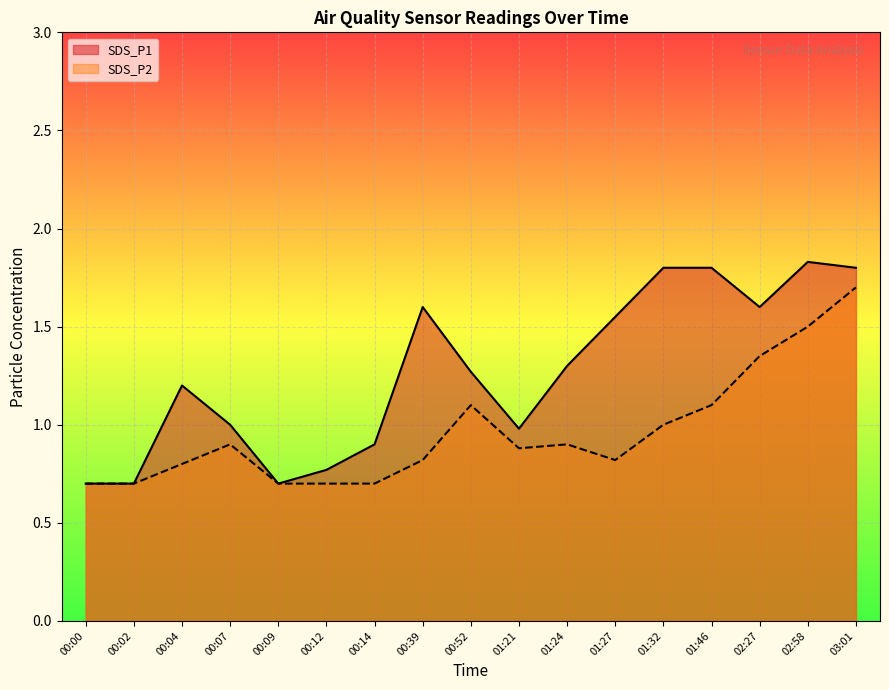

True or false: SDS_P2 has more than 0 interior local peaks.

True